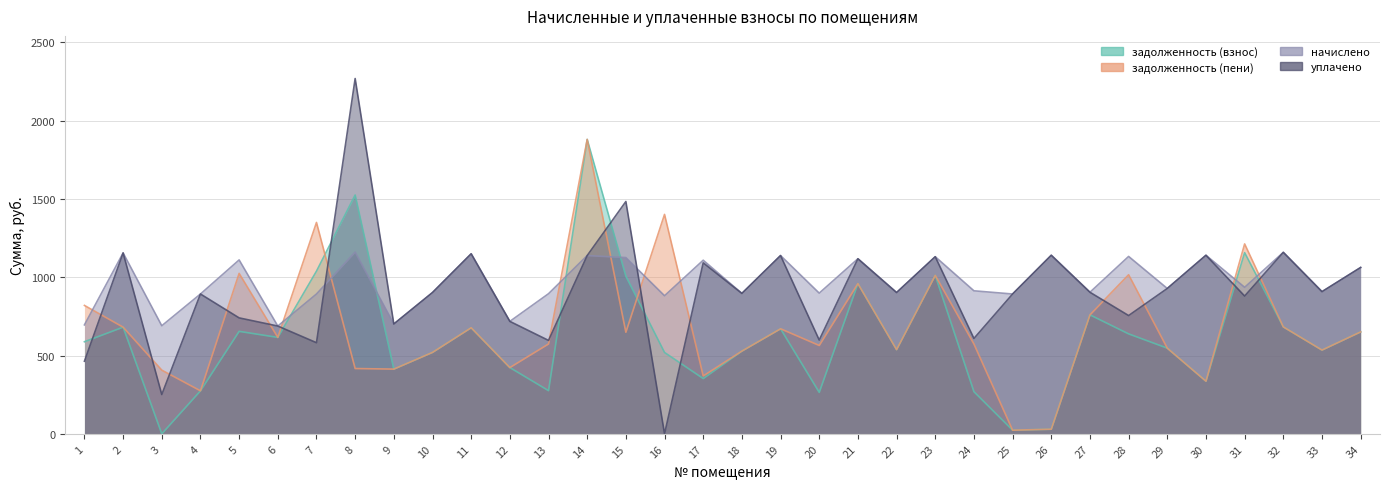

What is the difference between the maximum and second lowest values in the уплачено series?

2018.1